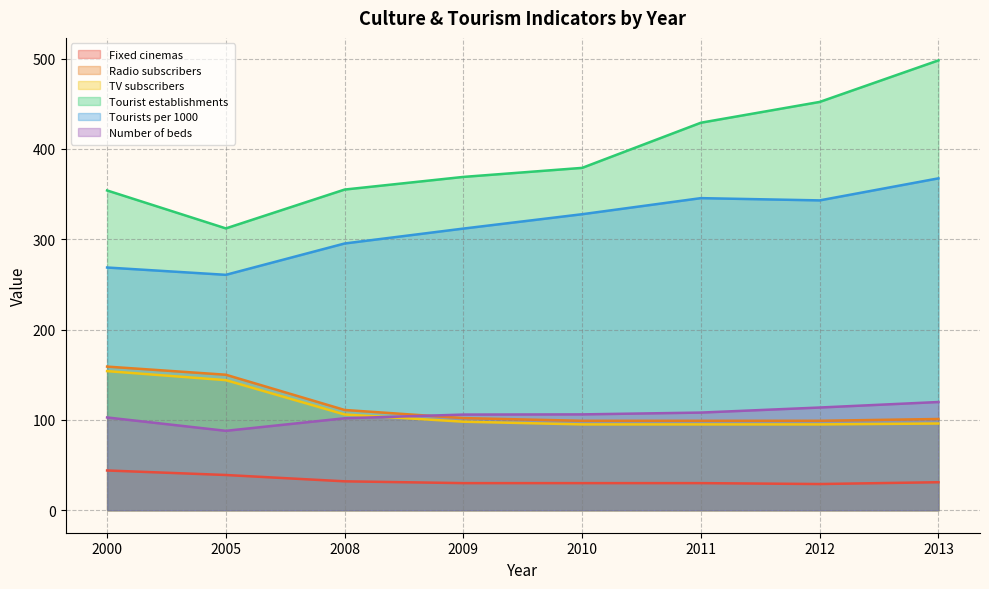

How many lines are shown in the chart?

6